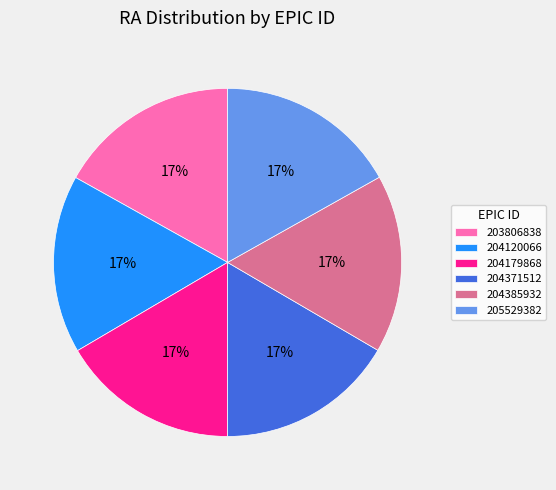

To the nearest percent, what portion does 204120066 represent?

17%